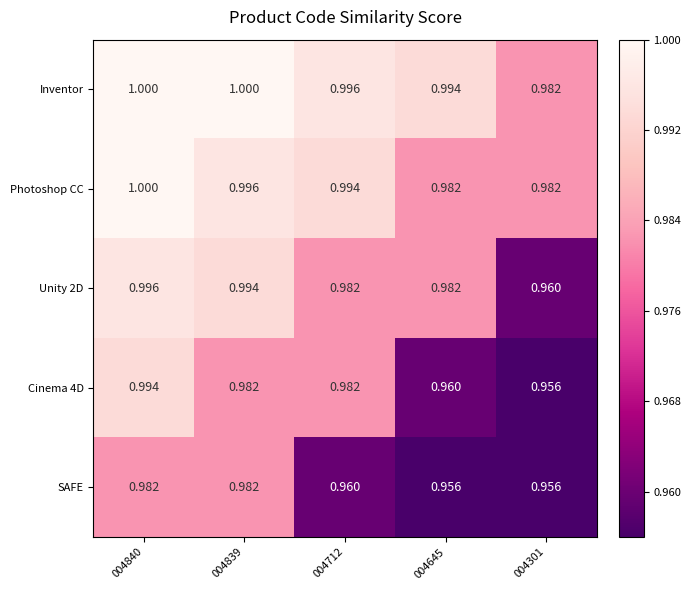

Is the value of Cinema 4D at 004712 greater than the value of SAFE at 004301?

Yes